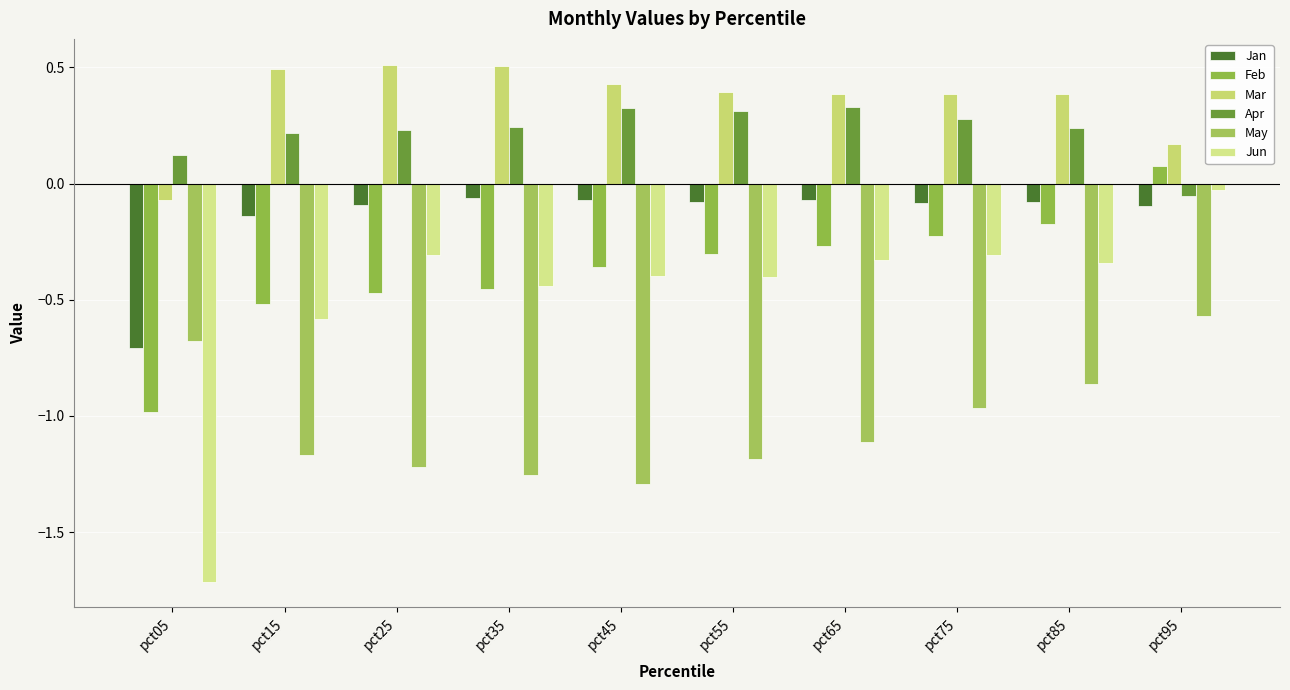

Which has a higher value, pct65 or pct95?

pct65